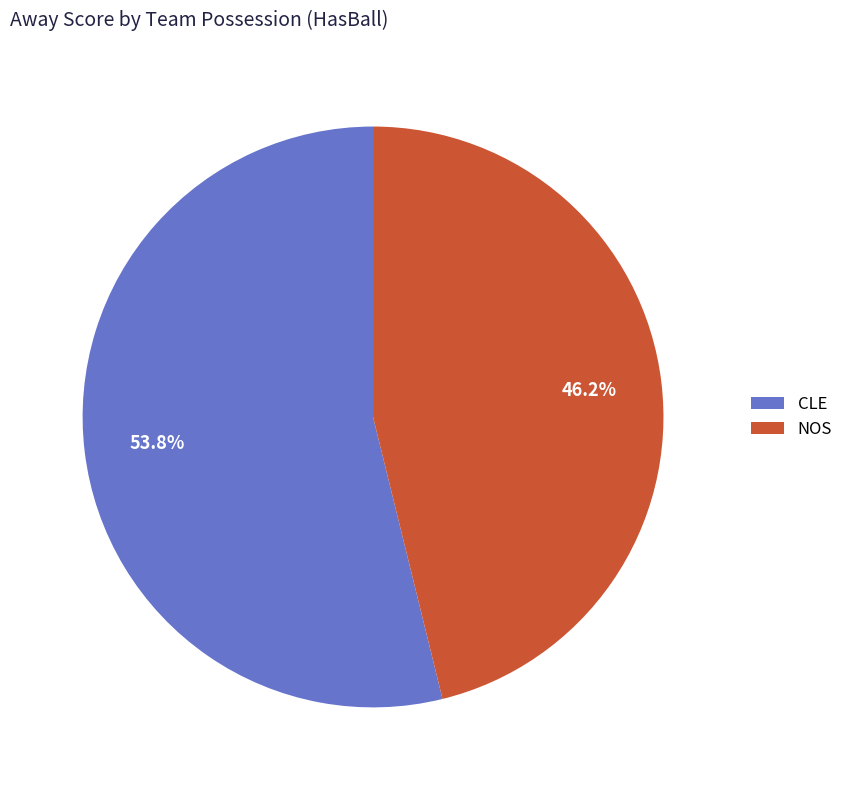

How many slices are in this pie chart?

2